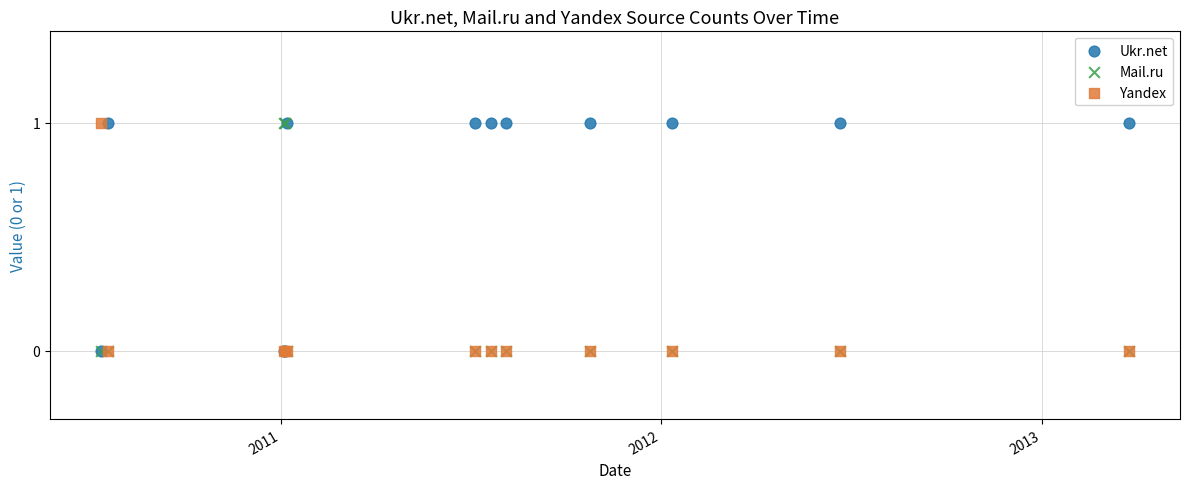

What are all the series names shown in the legend?

Ukr.net, Mail.ru, Yandex